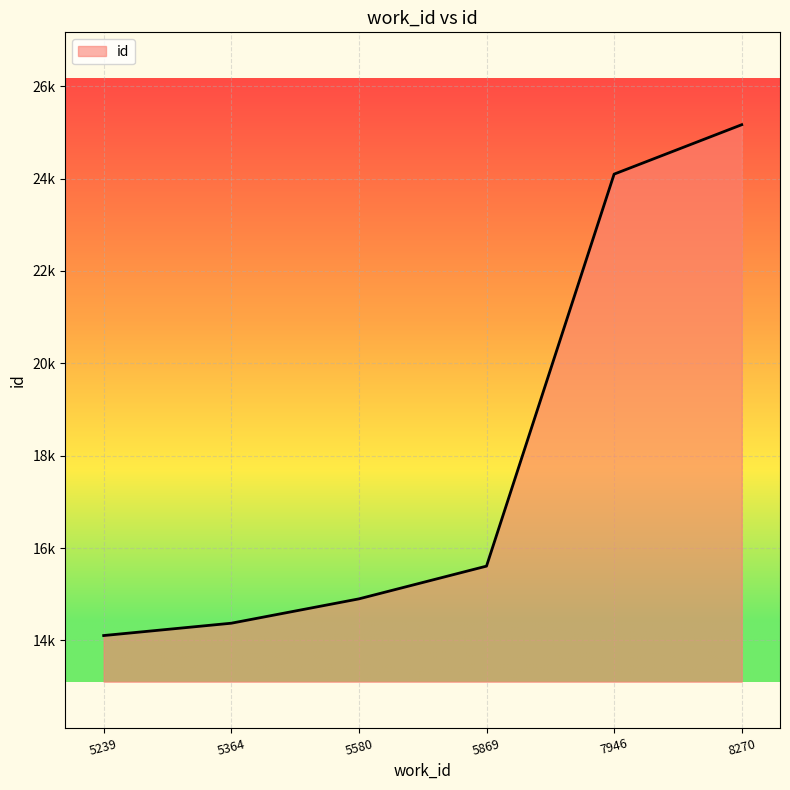

Which category has the lowest value across all series?

5239